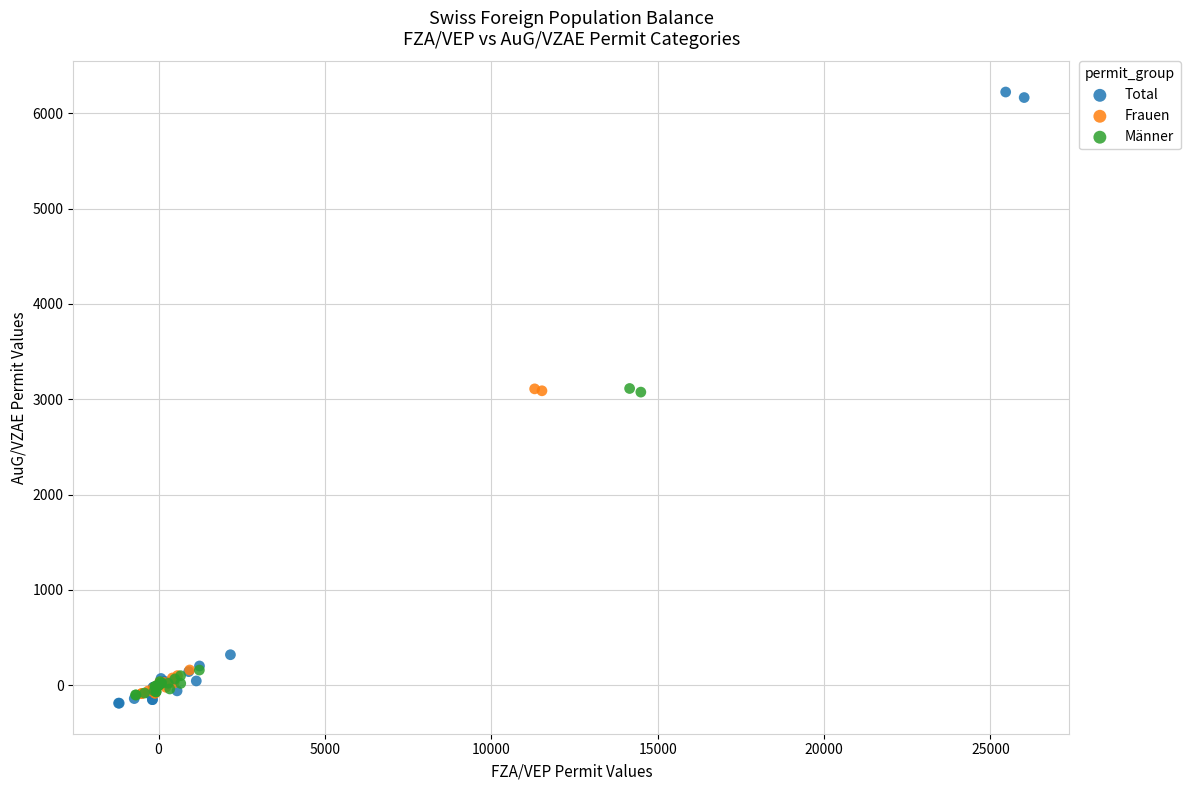

Which series reaches the maximum Y coordinate?

Total